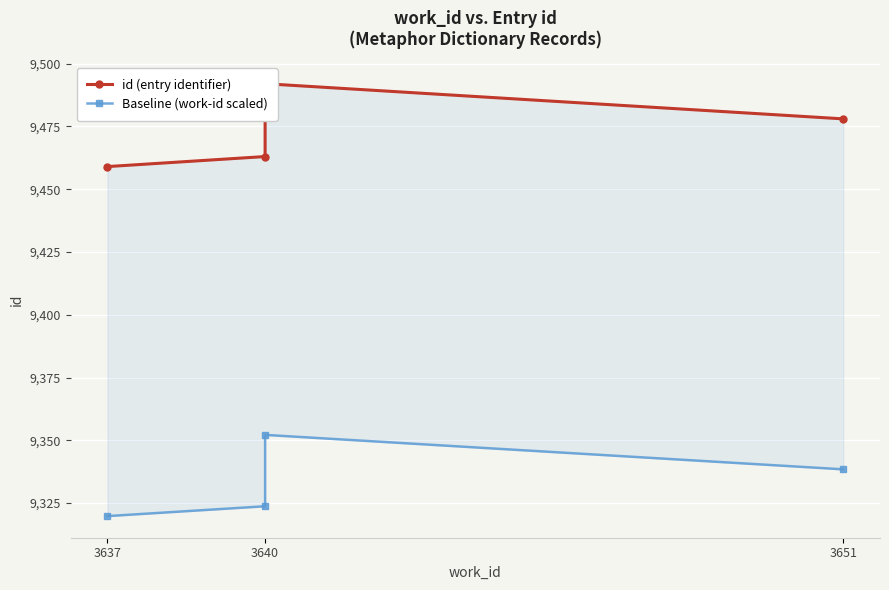

What is the sum of all id (entry identifier) values?

37892.0